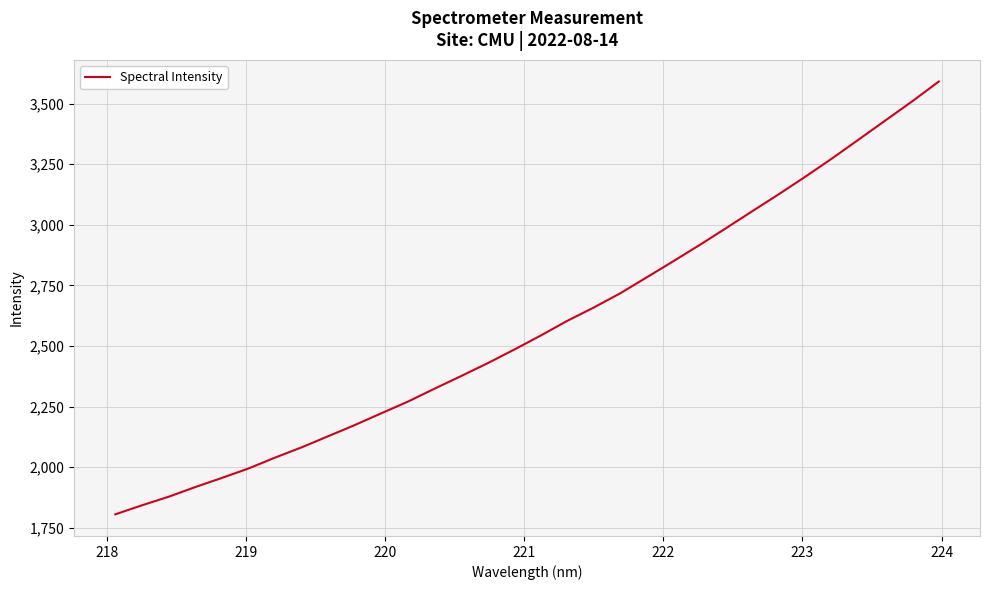

Is this an area chart (filled region under the line)?

No